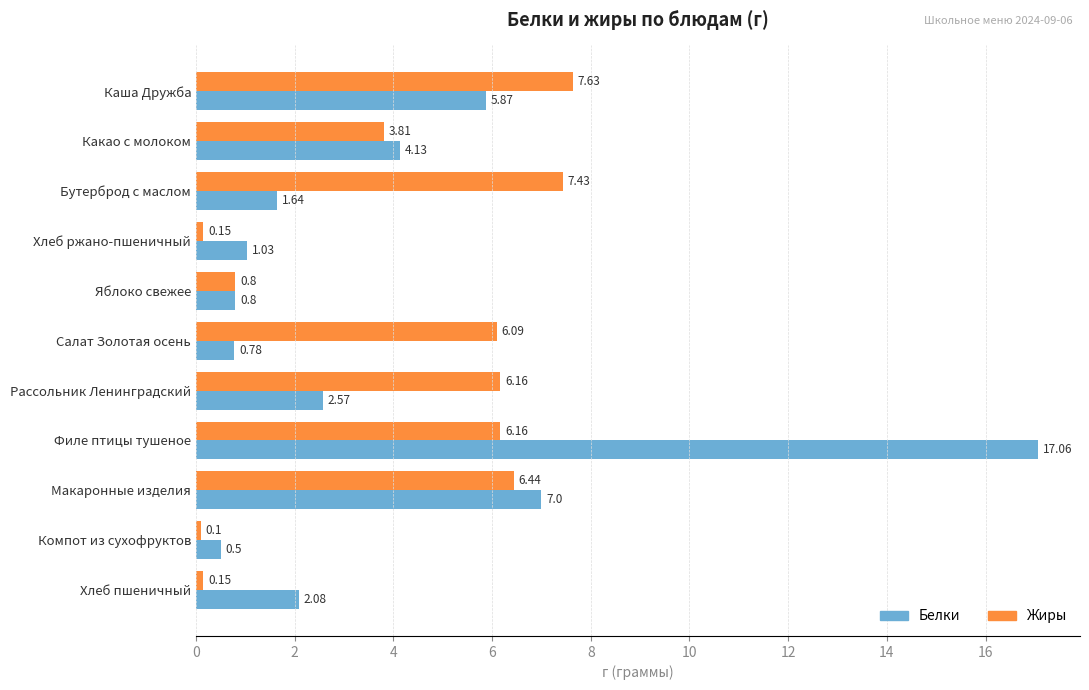

What is the total value across all series at Филе птицы тушеное?

23.2